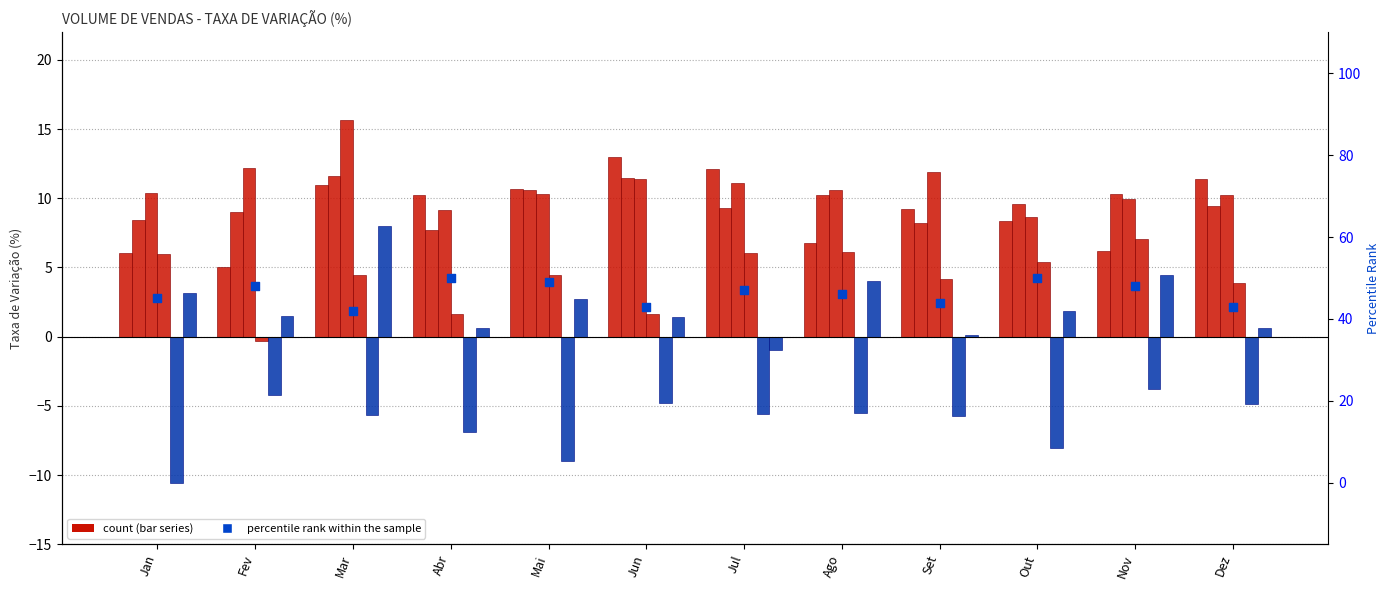

What is the ratio of the value at Abr to the value at Mar?

1.2